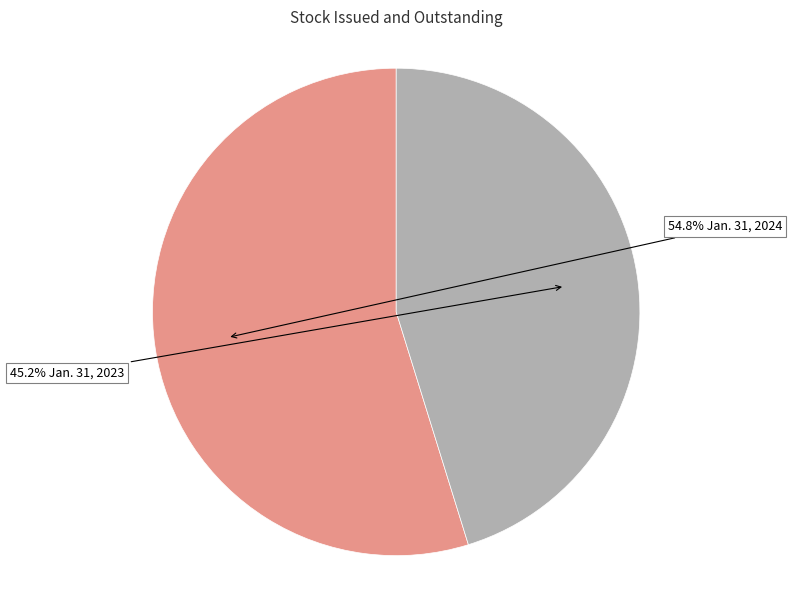

Is there any slice that represents more than half of the pie?

Yes